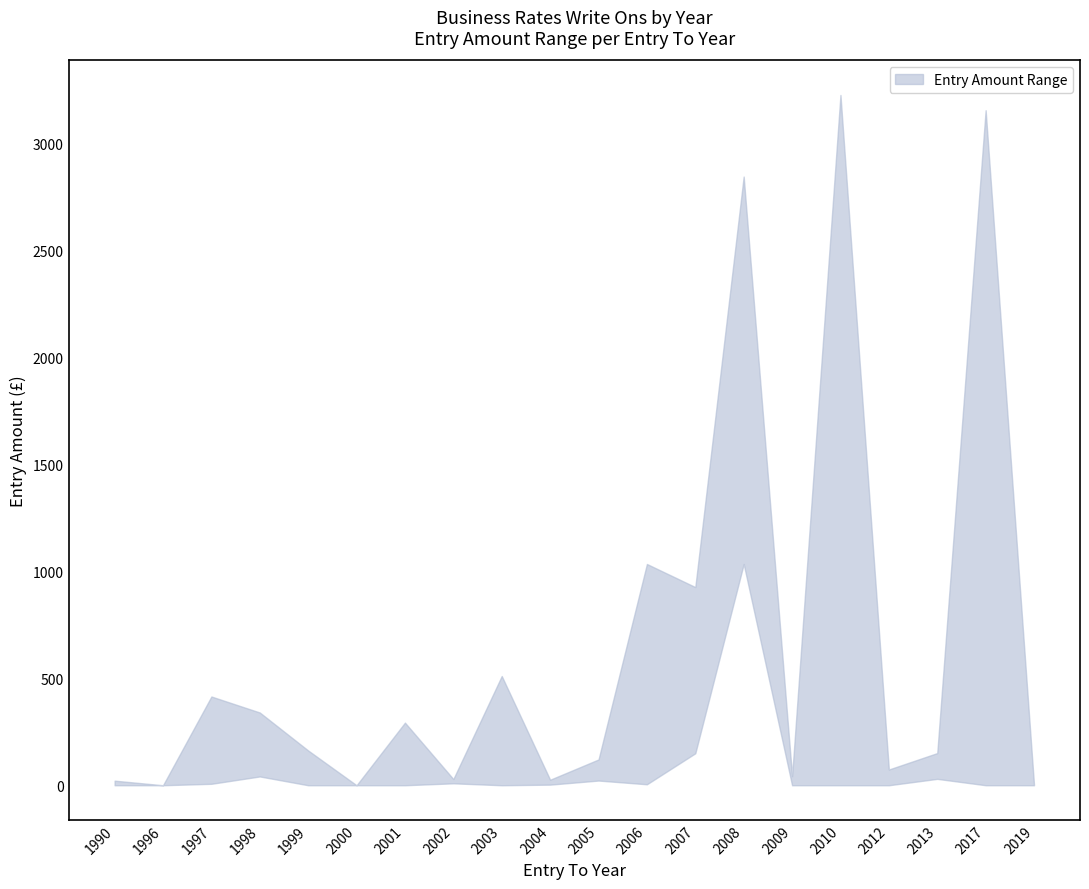

What is the value of the lower point at the 10th from the left?

2.9